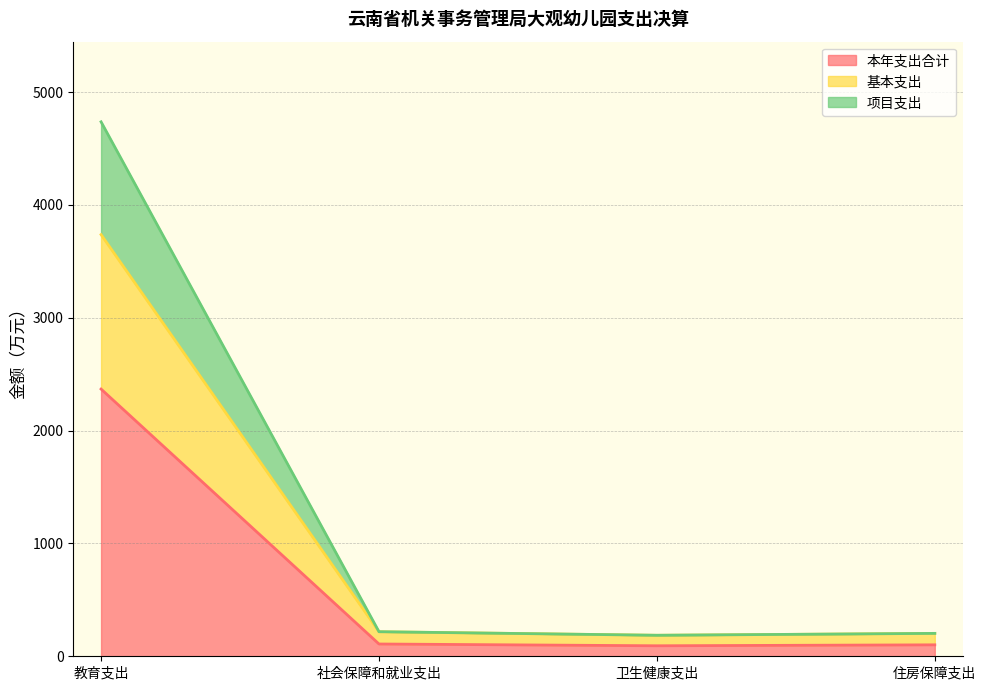

True or false: 本年支出合计 and 项目支出 intersect in this chart.

False